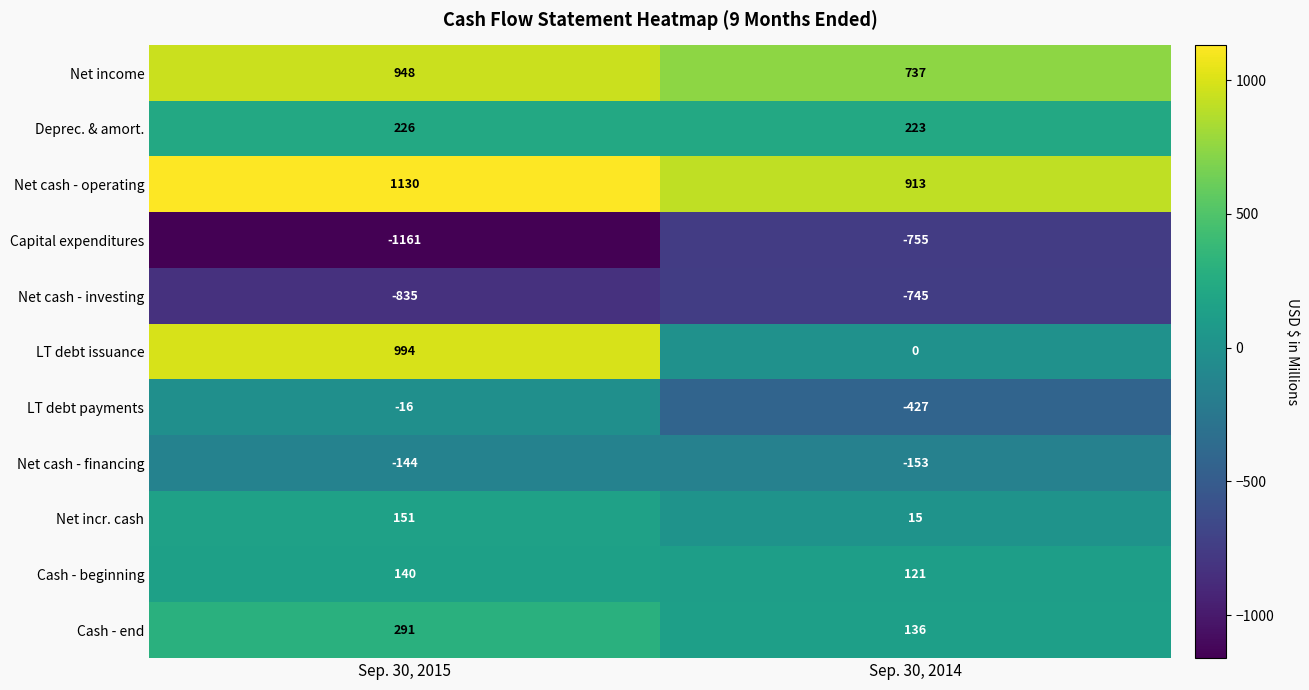

What is the spread (max minus min) of values at Sep. 30, 2015?

2291